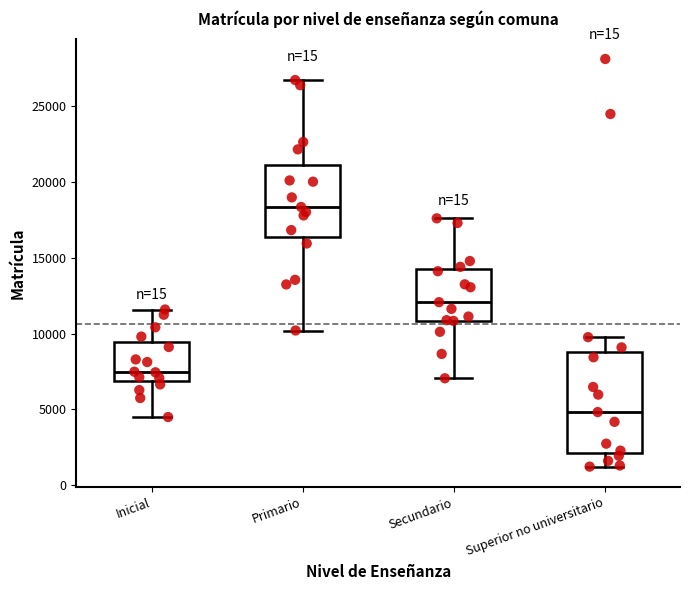

Reading left to right, transcribe this box plot: for each box, give where its median line is, the range the box spans, and where its two whiskers end, as read against the y-axis. The values are not printed on the chart, so give them approximately, as read against the axis.

Inicial: median 7500, box 7000 to 9500, whiskers 4500 to 11500
Primario: median 18500, box 16500 to 21000, whiskers 10000 to 26500
Secundario: median 12000, box 11000 to 14500, whiskers 7000 to 17500
Superior no universitario: median 5000, box 2000 to 9000, whiskers 1000 to 10000